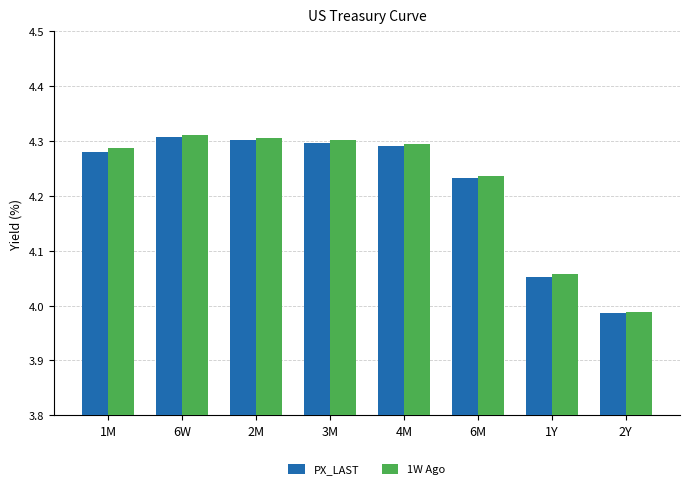

Which label corresponds to the smallest value in the chart?

2Y